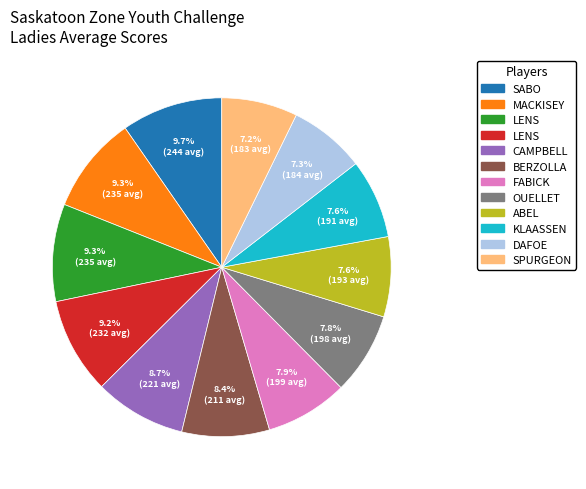

Is there any slice that represents more than half of the pie?

No